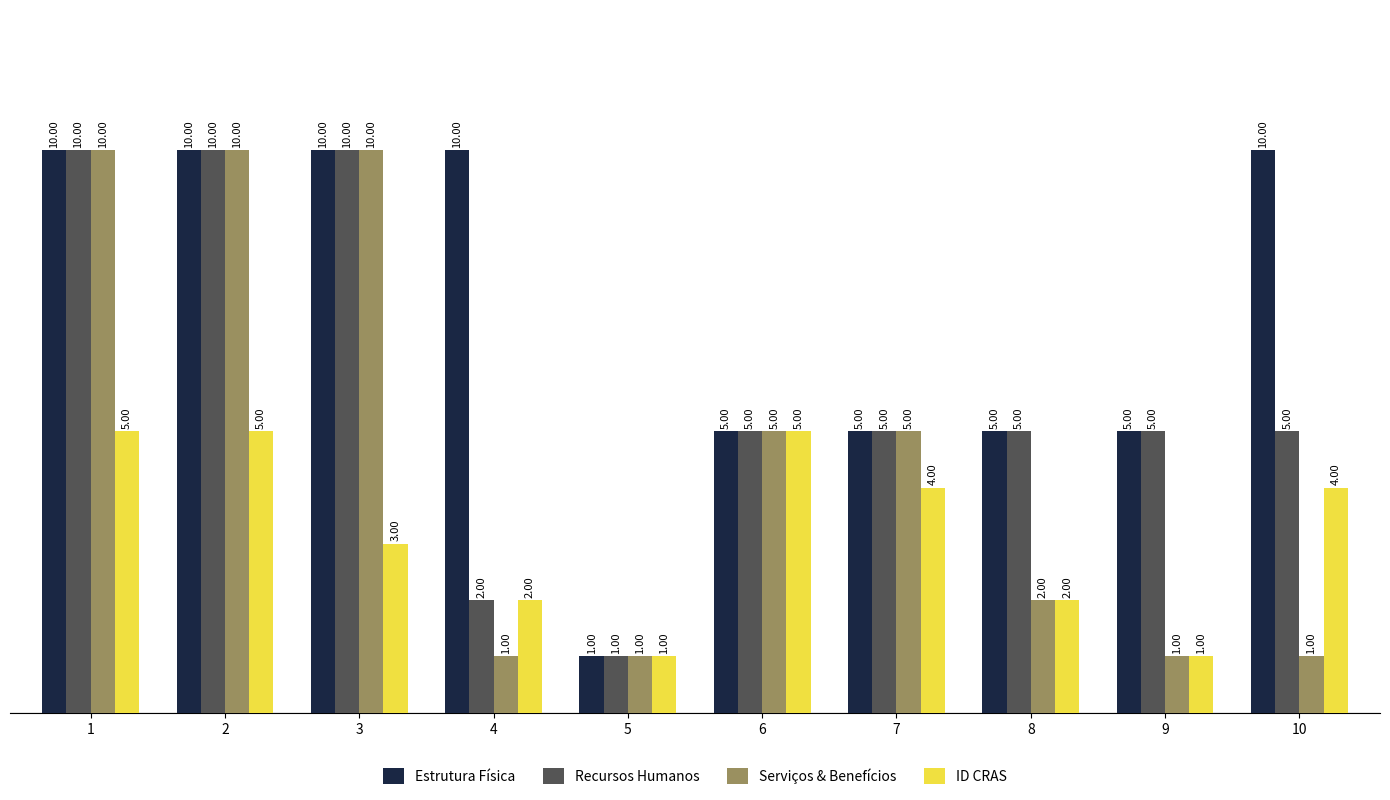

What is the spread (max minus min) of values at 7?

1